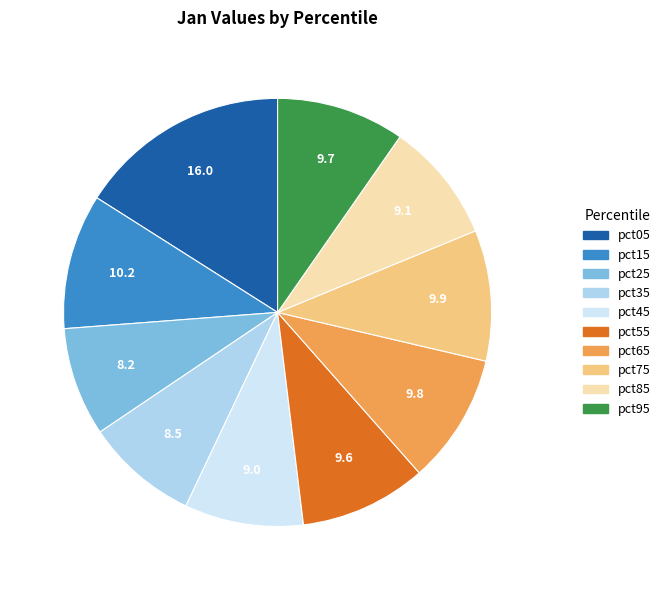

Is there any slice that represents more than half of the pie?

No